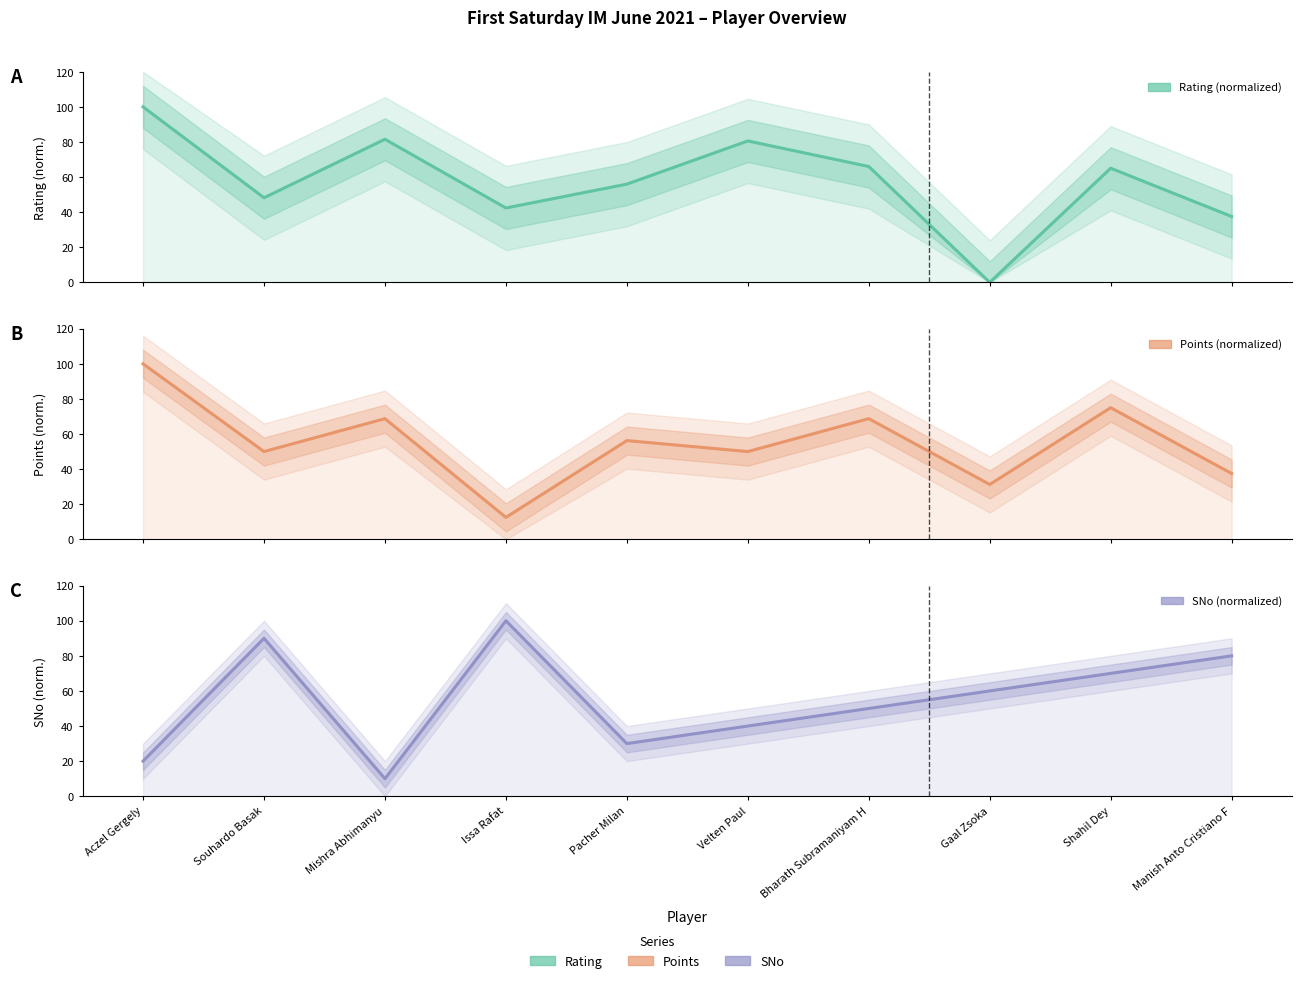

Does the chart have visible grid lines?

No